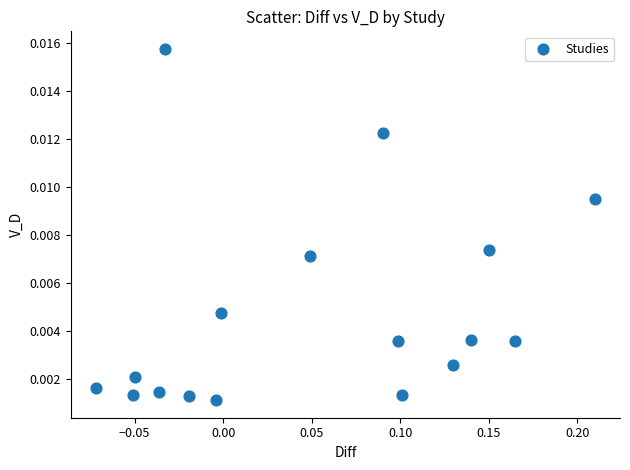

What is the range of X values (max minus min)?

0.3